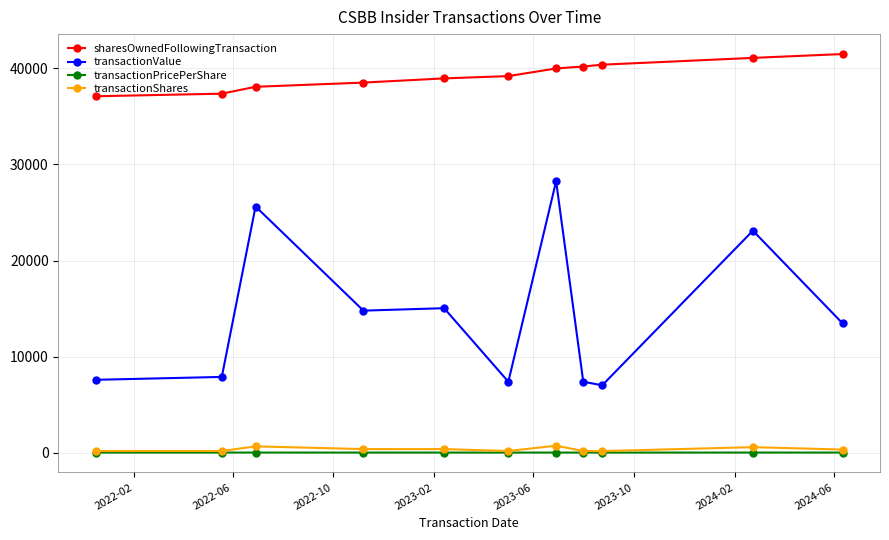

What is the minimum value for transactionValue?

7030.0